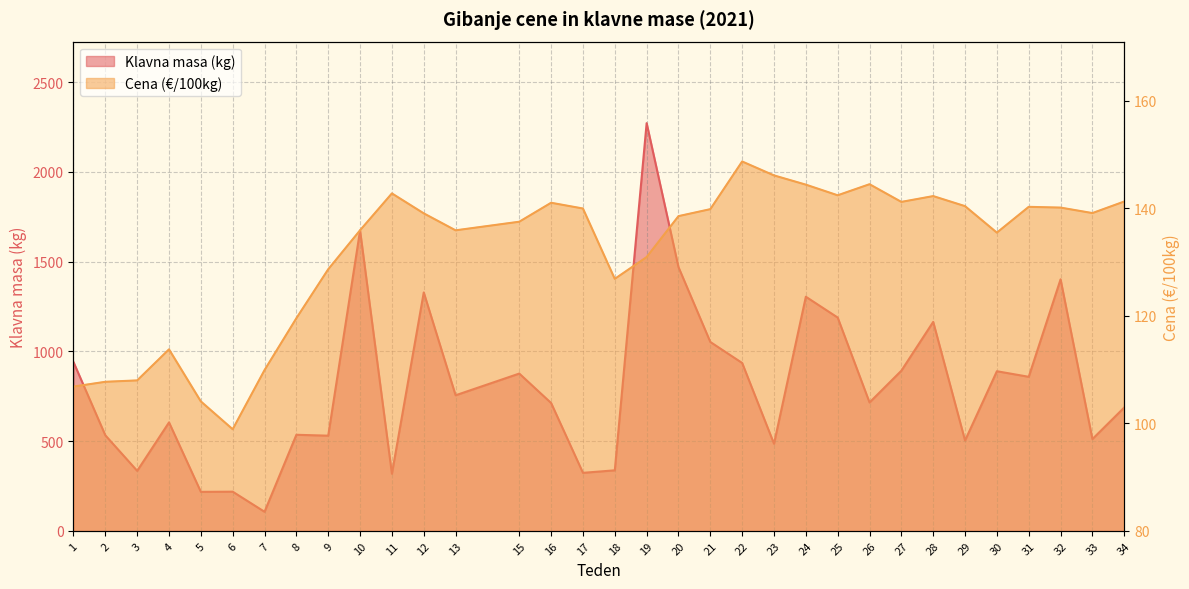

At how many categories does at least one series exceed 1277?

6